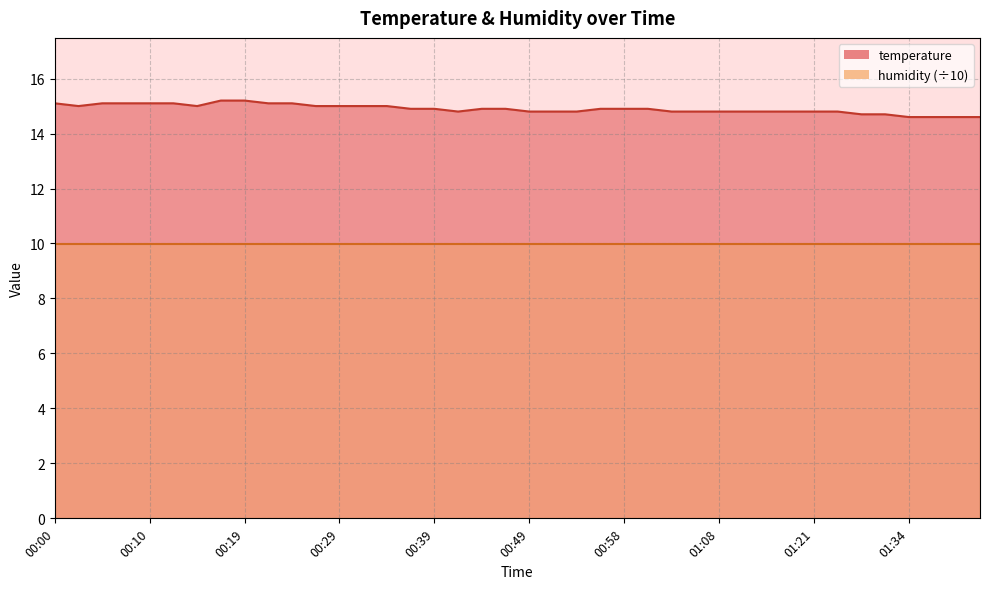

Rank the categories by value from highest to lowest.

00:17, 00:19, 00:00, 00:05, 00:07, 00:10, 00:12, 00:22, 00:24, 00:02, 00:15, 00:27, 00:29, 00:32, 00:34, 00:36, 00:39, 00:44, 00:46, 00:56, 00:58, 01:01, 00:41, 00:49, 00:51, 00:53, 01:03, 01:06, 01:08, 01:14, 01:16, 01:19, 01:21, 01:24, 01:29, 01:32, 01:34, 01:37, 01:39, 01:41